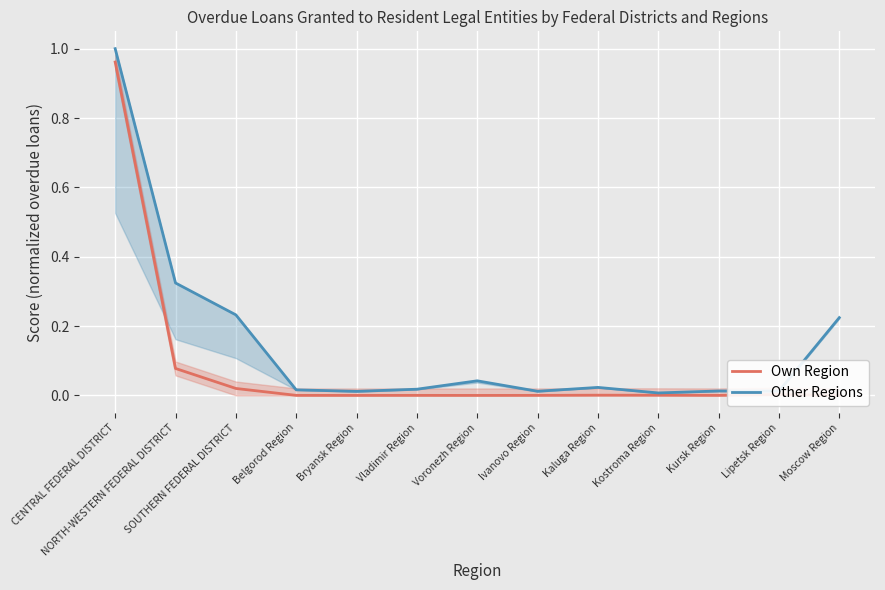

What is the approximate value of Own Region at NORTH-WESTERN FEDERAL DISTRICT?

0.1